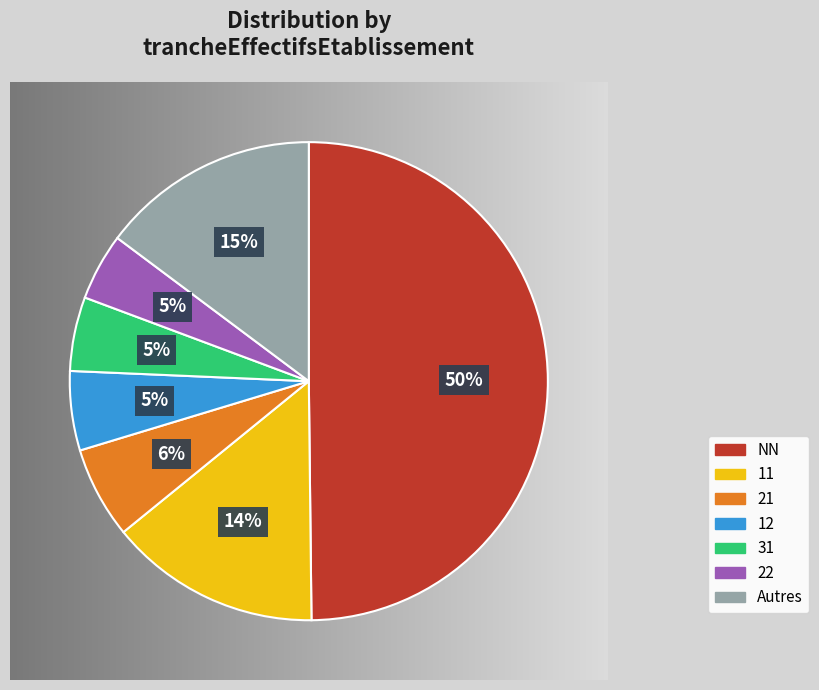

To the nearest percent, what is the average slice percentage?

14%